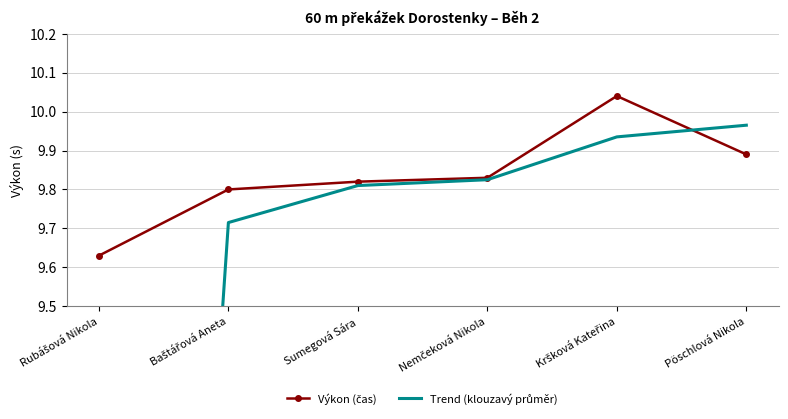

Where is Výkon (čas) nearest to the value 9?

Rubášová Nikola